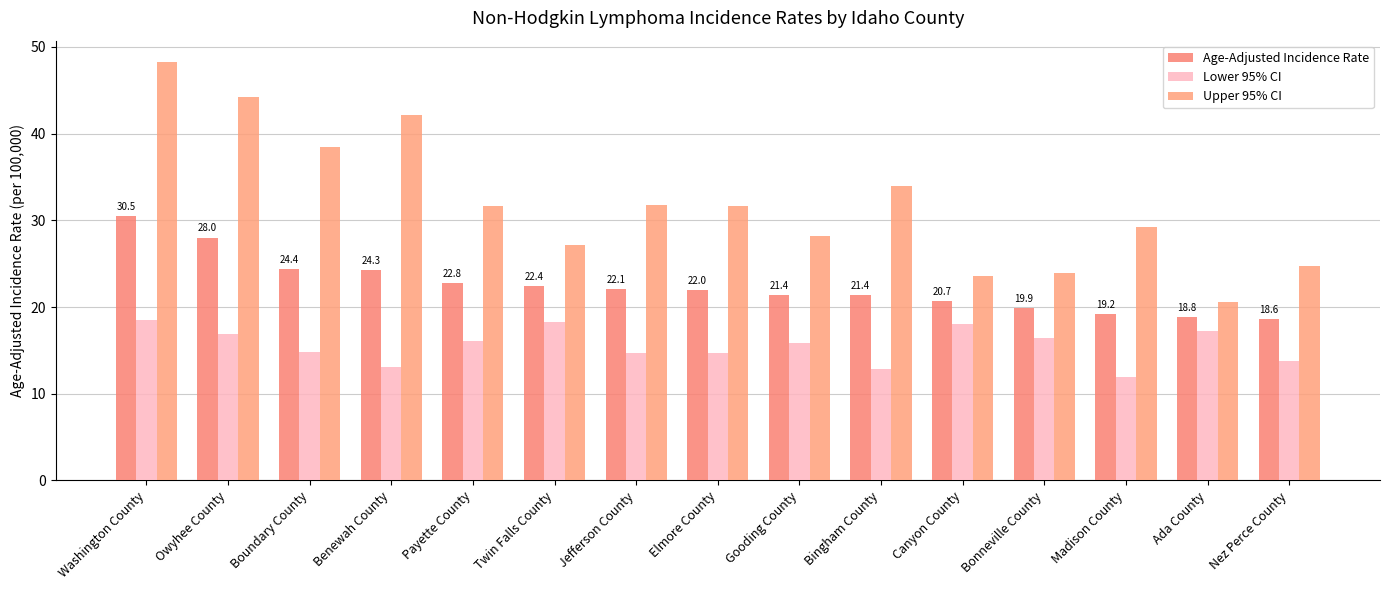

Where is Age-Adjusted Incidence Rate nearest to the value 24?

Benewah County